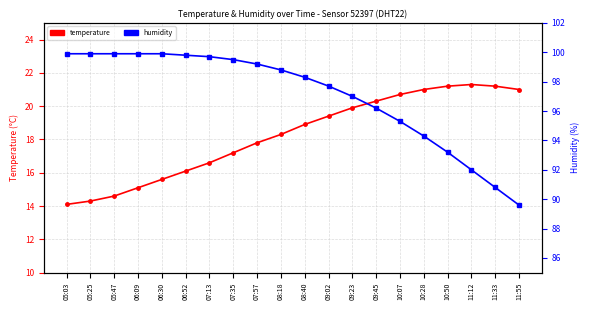

What is the maximum value for temperature?

21.3